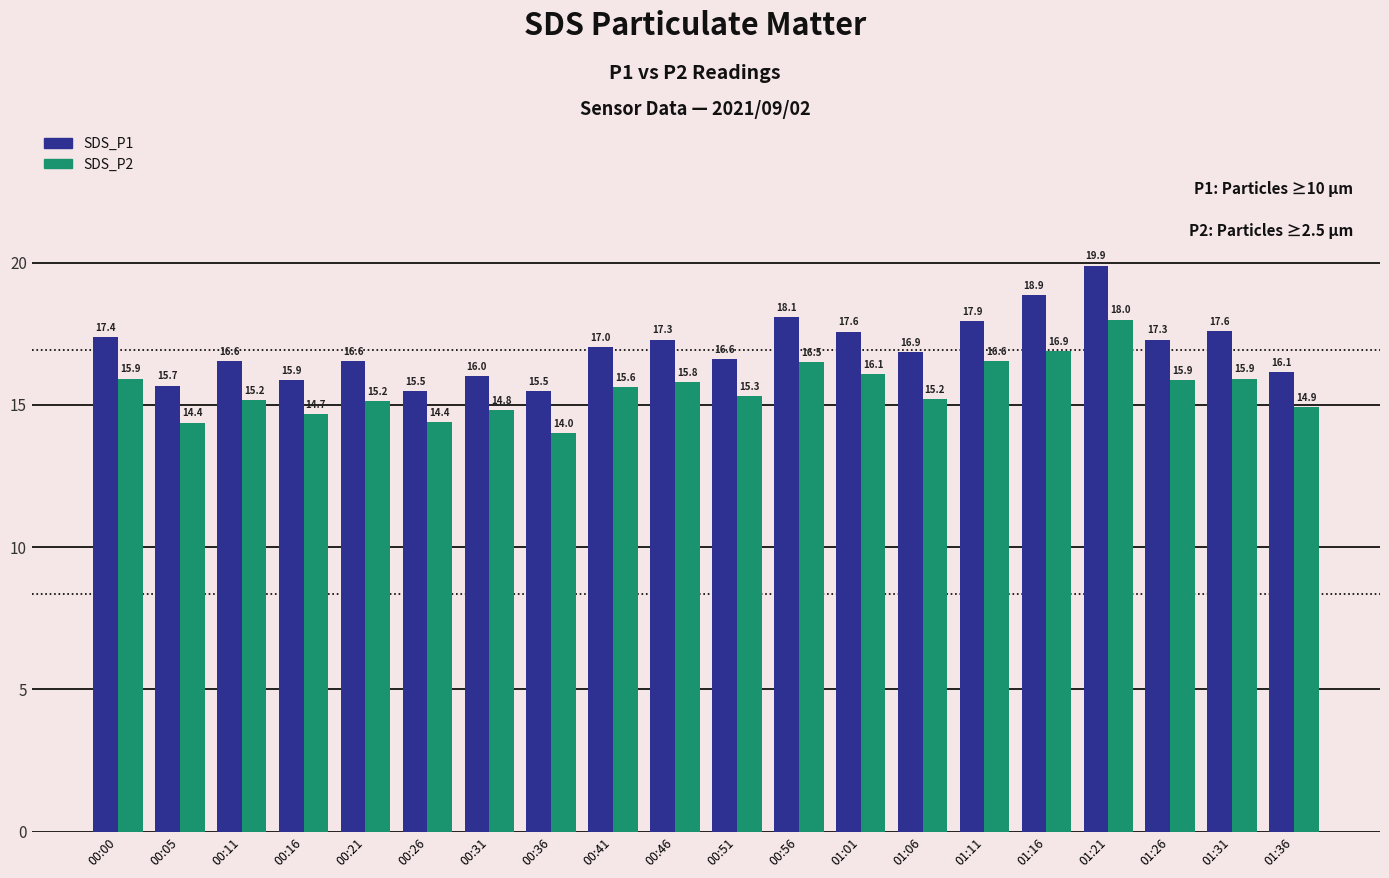

True or false: SDS_P1 has a value of 10.0 at 00:26.

False